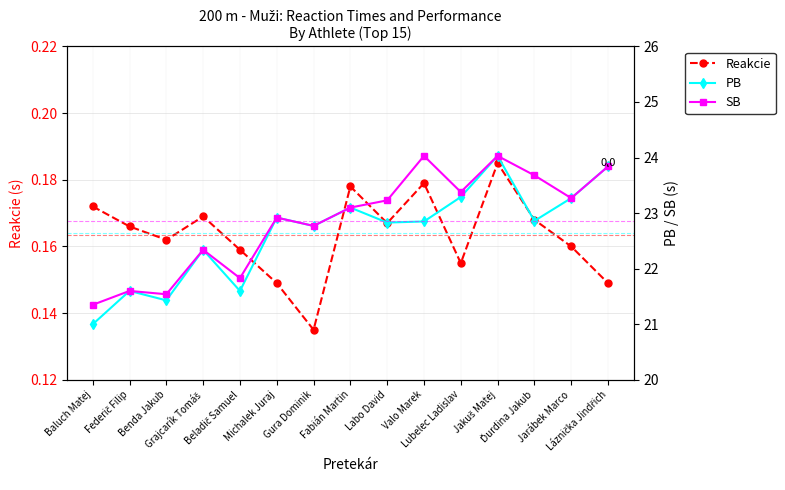

True or false: PB has a value of 11.2 at Labo David.

False